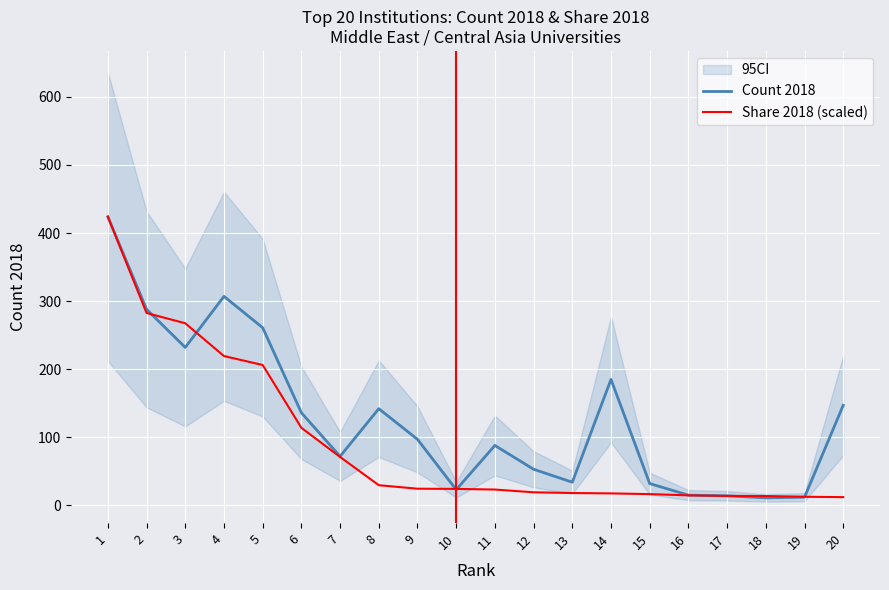

List the series in order of their overall mean, highest first.

Count 2018, Share 2018 (scaled)